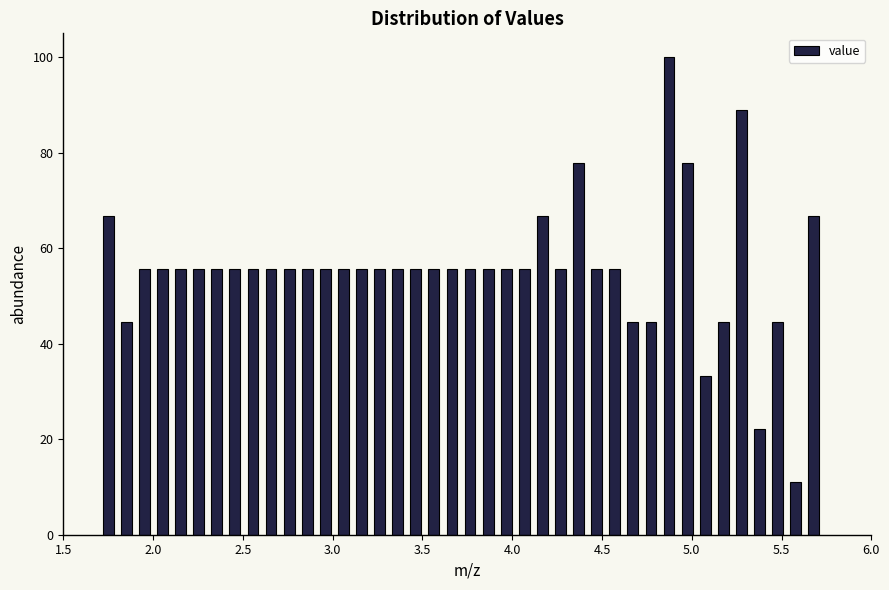

Around what value on the x-axis is the tallest bar? Give the approximate position of its centre, as read against the axis.

4.85